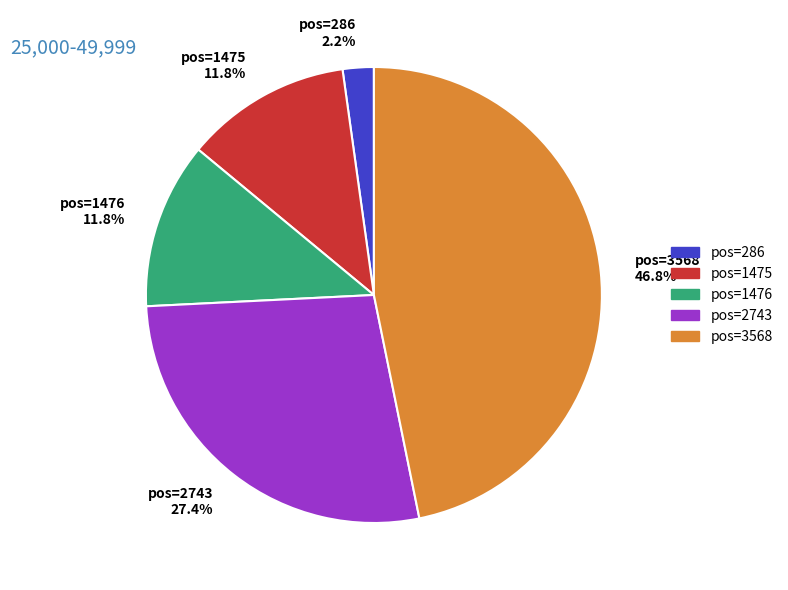

Between pos=3568 46.8% and pos=2743 27.4%, which is larger?

pos=3568 46.8%